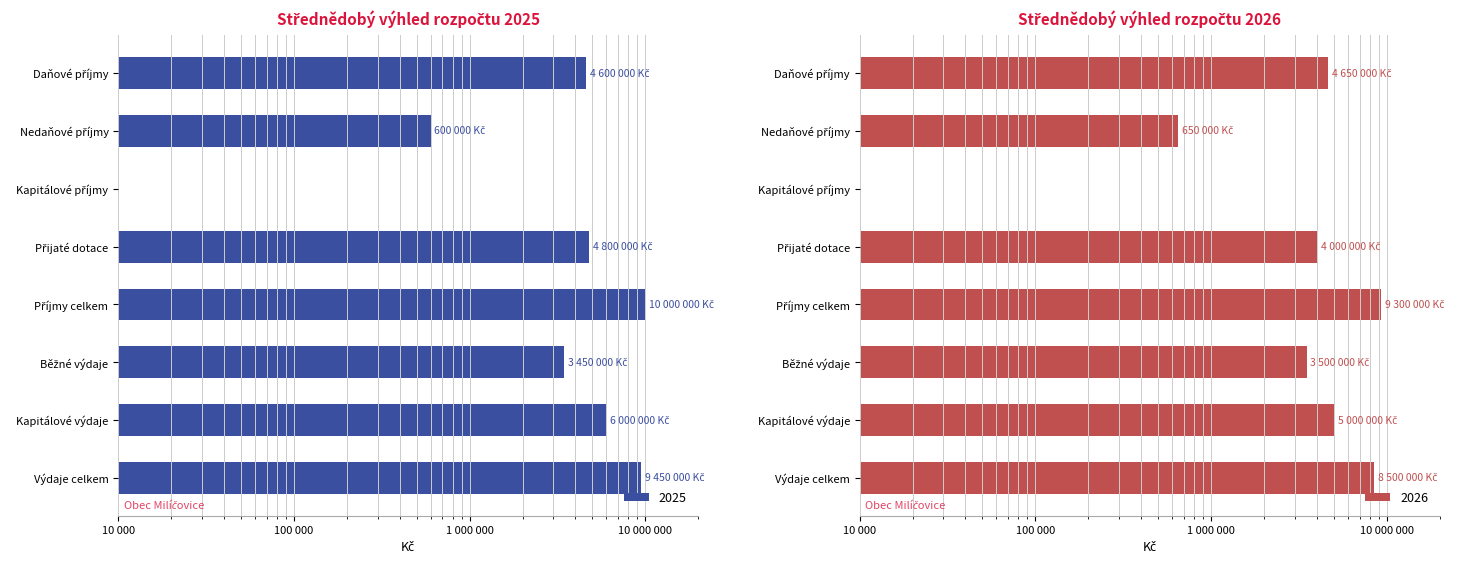

At which category is the sum across all series the highest?

Příjmy celkem